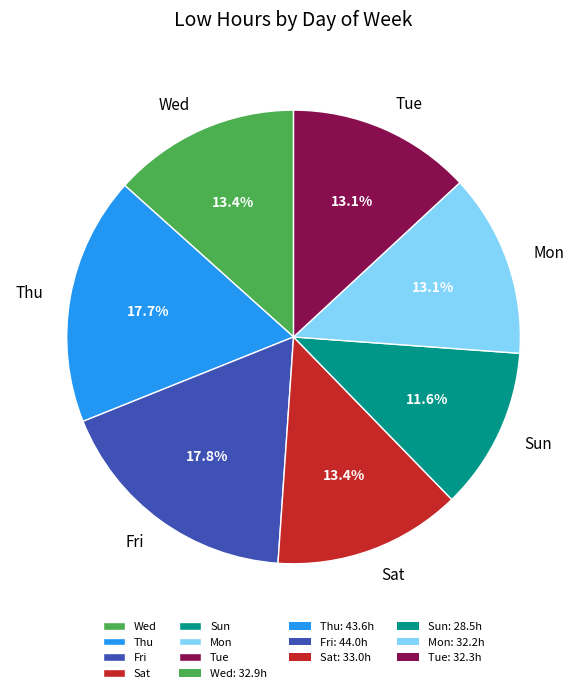

How many slices are in this pie chart?

7